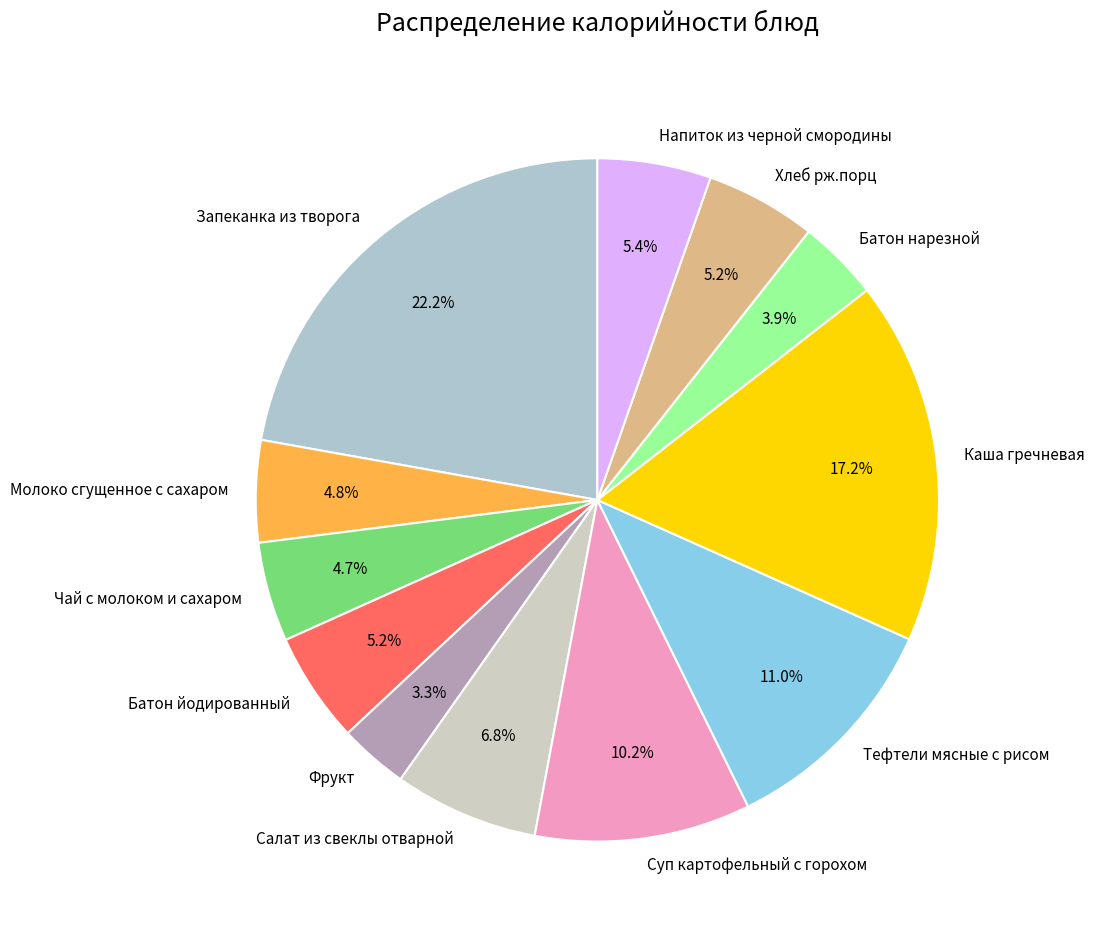

To the nearest percent, what portion does Каша гречневая represent?

17%